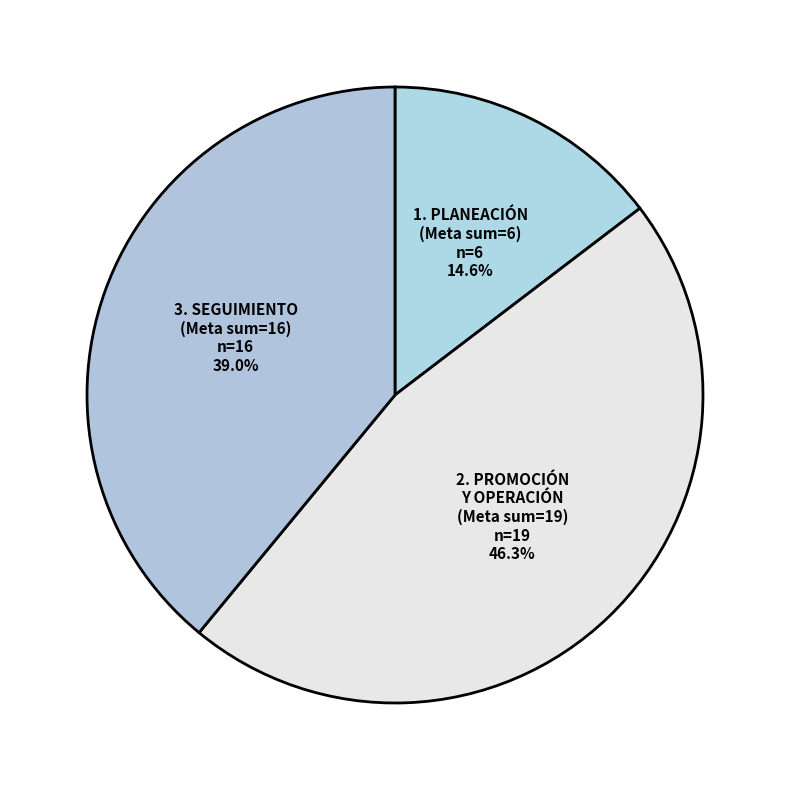

Count the number of slices in the pie.

3